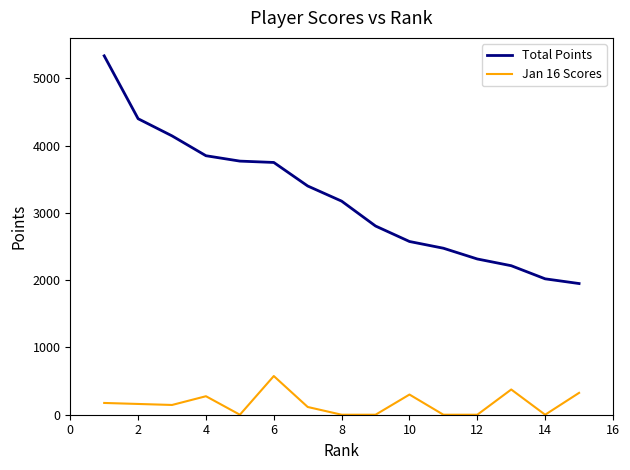

List the series in order of their overall mean, highest first.

Total Points, Jan 16 Scores